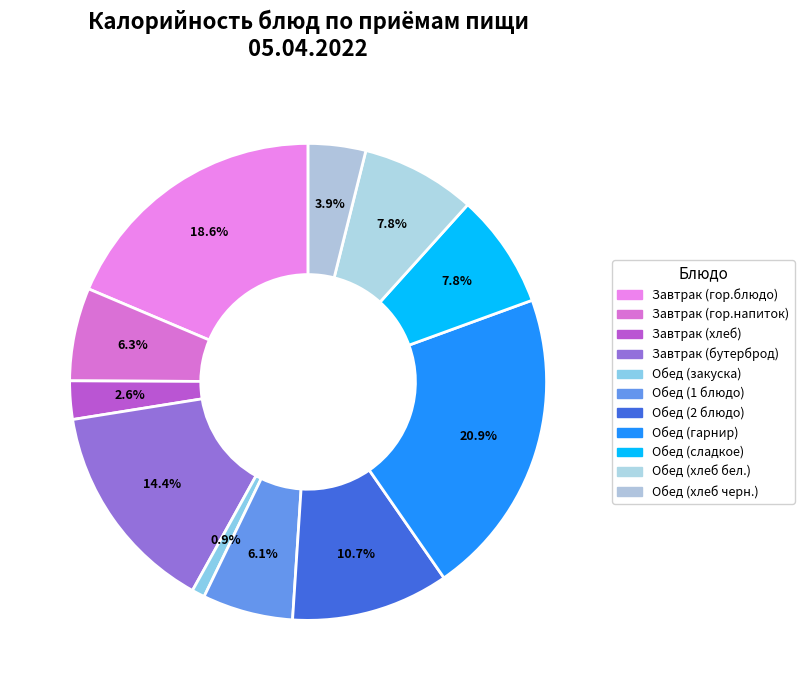

How many segments does this pie chart have?

11